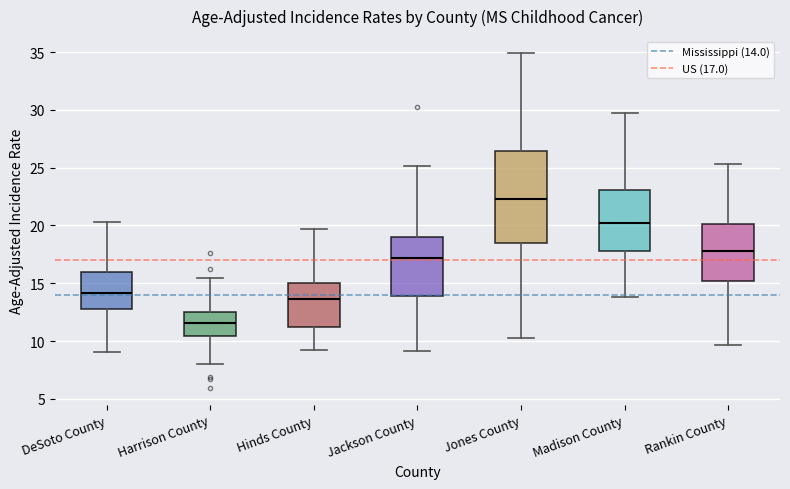

Reading left to right, read every box against the y-axis: the position of its median line, the range the box covers, and the ends of its whiskers. The values are not printed on the chart, so give them approximately, as read against the axis.

DeSoto County: median 14.0, box 13.0 to 16.0, whiskers 9.0 to 20.5
Harrison County: median 11.5, box 10.5 to 12.5, whiskers 8.0 to 15.5
Hinds County: median 13.5, box 11.0 to 15.0, whiskers 9.0 to 19.5
Jackson County: median 17.0, box 14.0 to 19.0, whiskers 9.0 to 25.0
Jones County: median 22.5, box 18.5 to 26.5, whiskers 10.0 to 35.0
Madison County: median 20.0, box 18.0 to 23.0, whiskers 14.0 to 29.5
Rankin County: median 18.0, box 15.0 to 20.0, whiskers 9.5 to 25.5